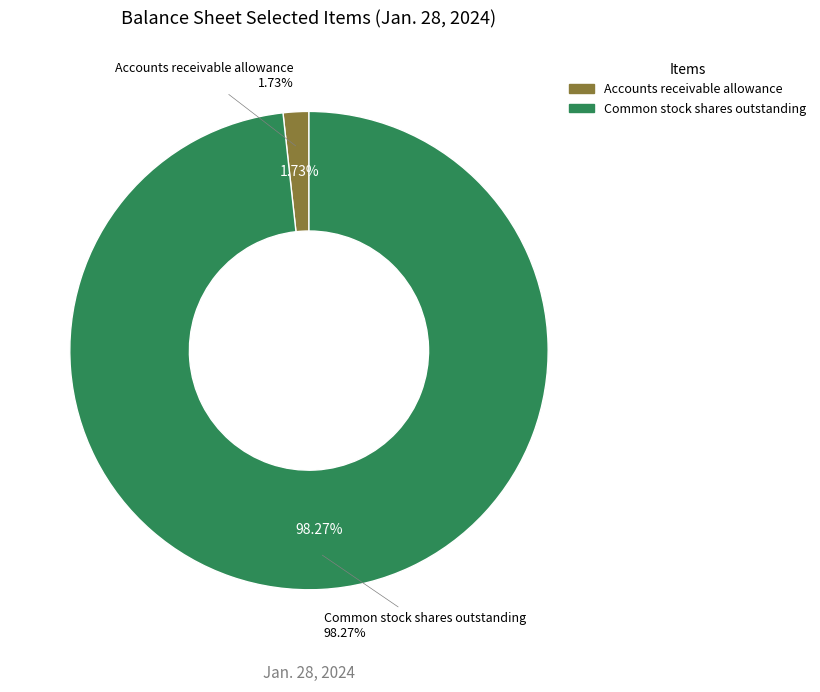

True or false: Accounts receivable allowance accounts for 2% of the total.

True